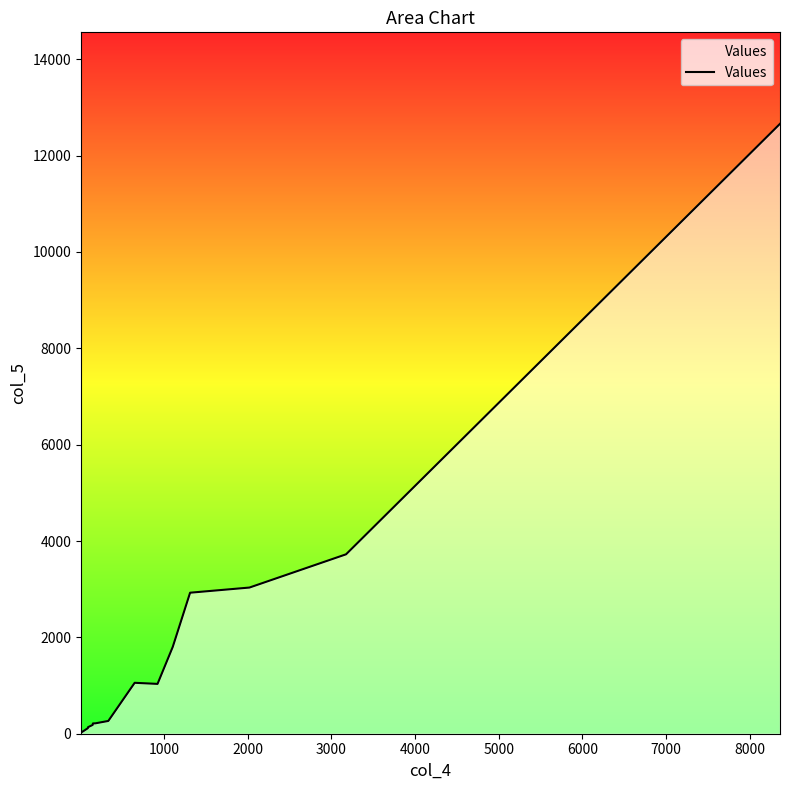

How many lines are shown in the chart?

1